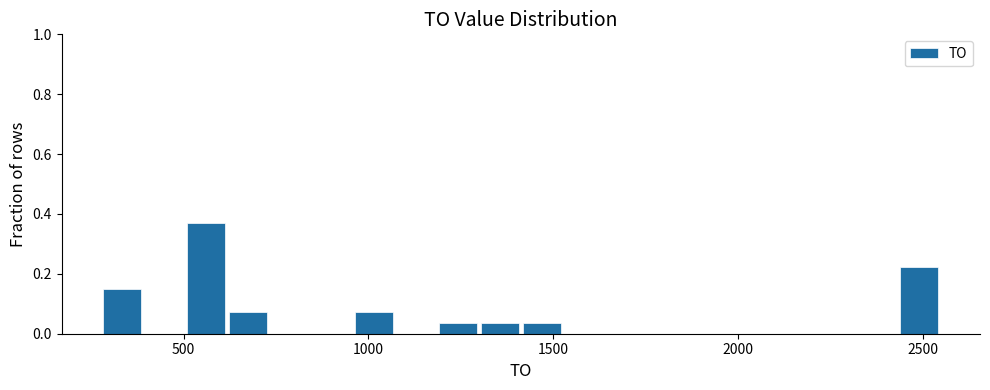

Read against the x-axis, roughly where is the centre of the tallest bar?

550